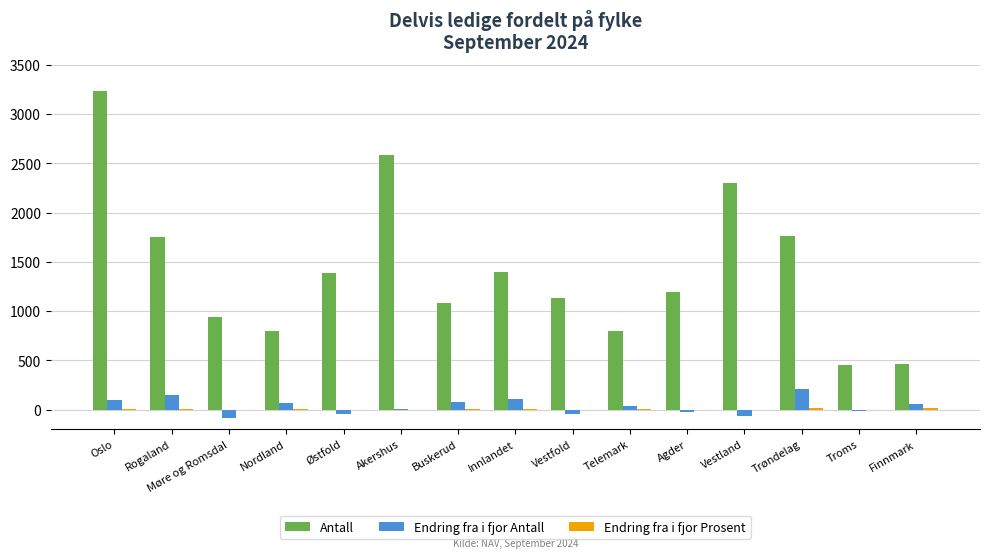

What is the highest value of the Endring fra i fjor Antall series?

211